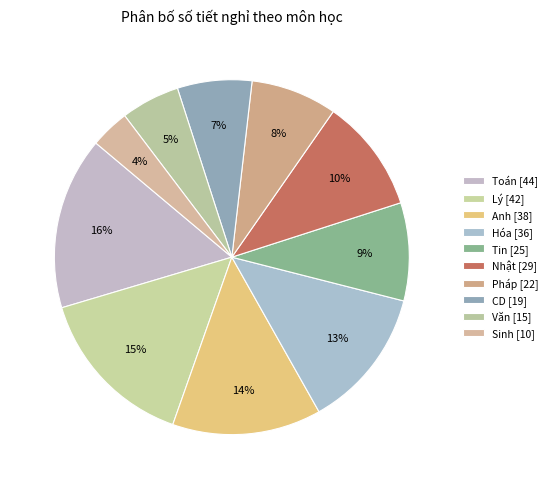

How many segments does this pie chart have?

10